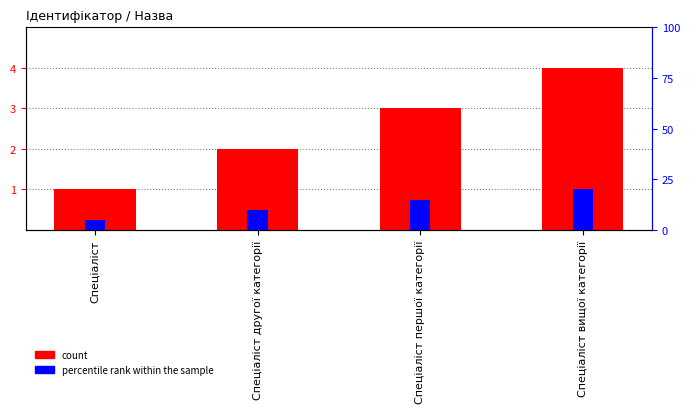

What is the value of the count bar at the 3rd from the left?

3.0